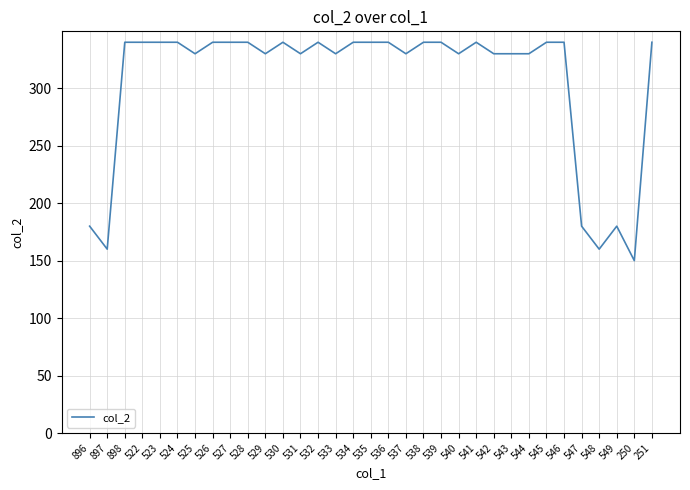

The value at 531 is 330. True or false?

True